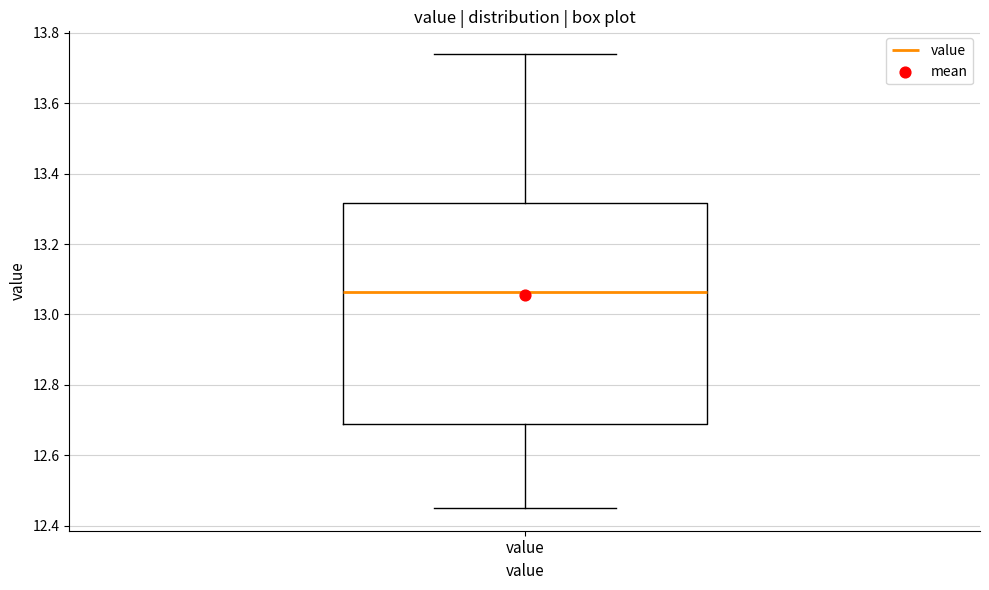

Transcribe this box plot: give where the median line is, the range the box spans, and where the two whiskers end, as read against the y-axis. The values are not printed on the chart, so give them approximately, as read against the axis.

median 13.06, box 12.68 to 13.32, whiskers 12.46 to 13.74